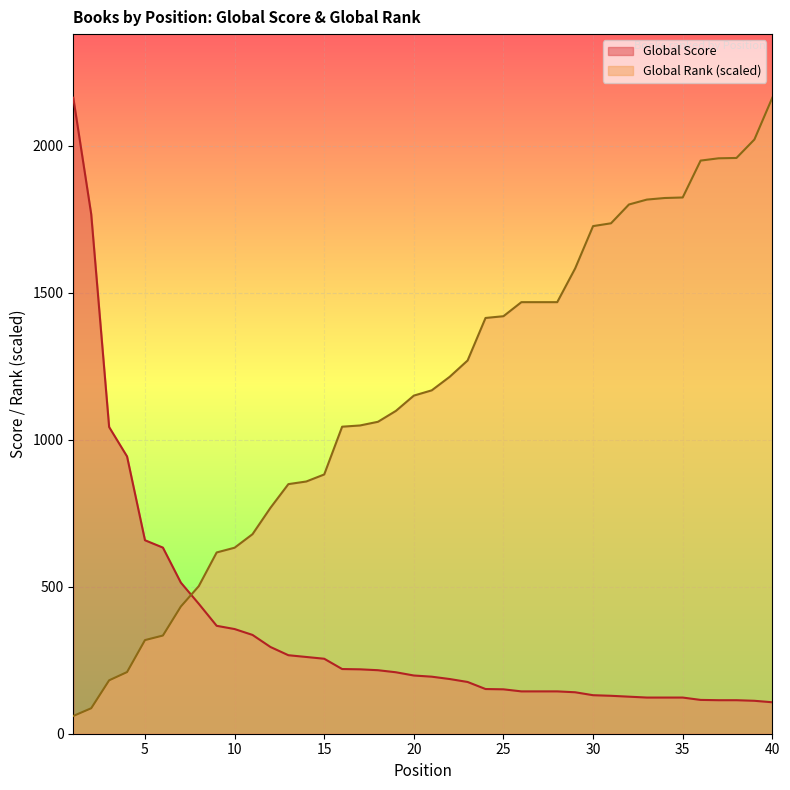

Rank the series by their average value, from highest to lowest.

Global Rank (scaled), Global Score